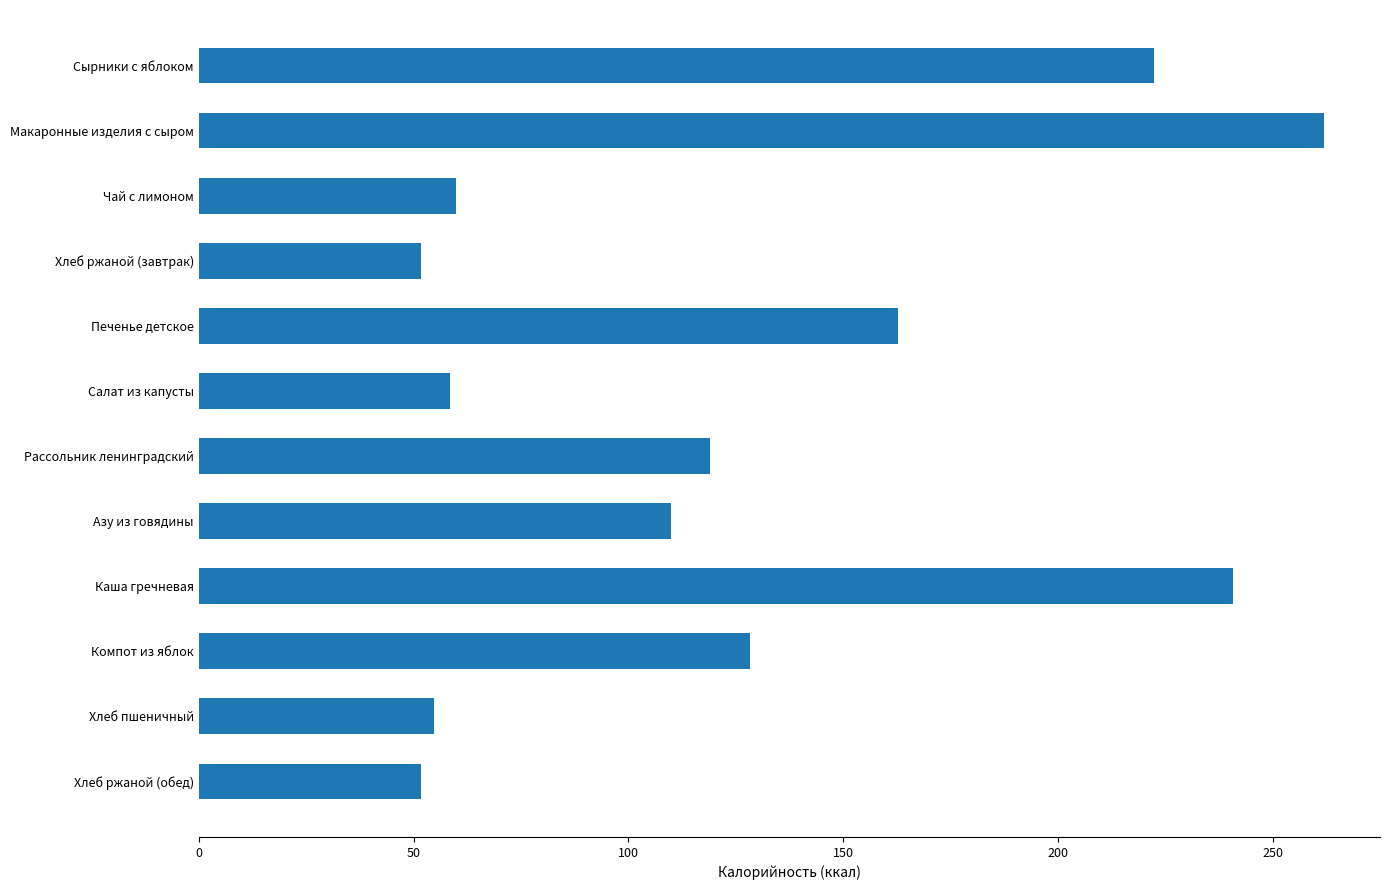

How many distinct data groups are displayed?

1